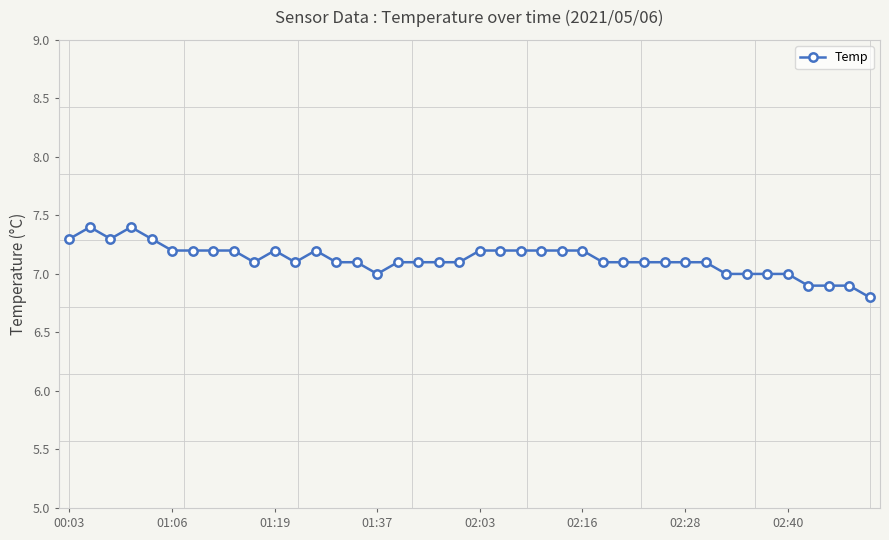

What is the greatest value displayed?

7.4